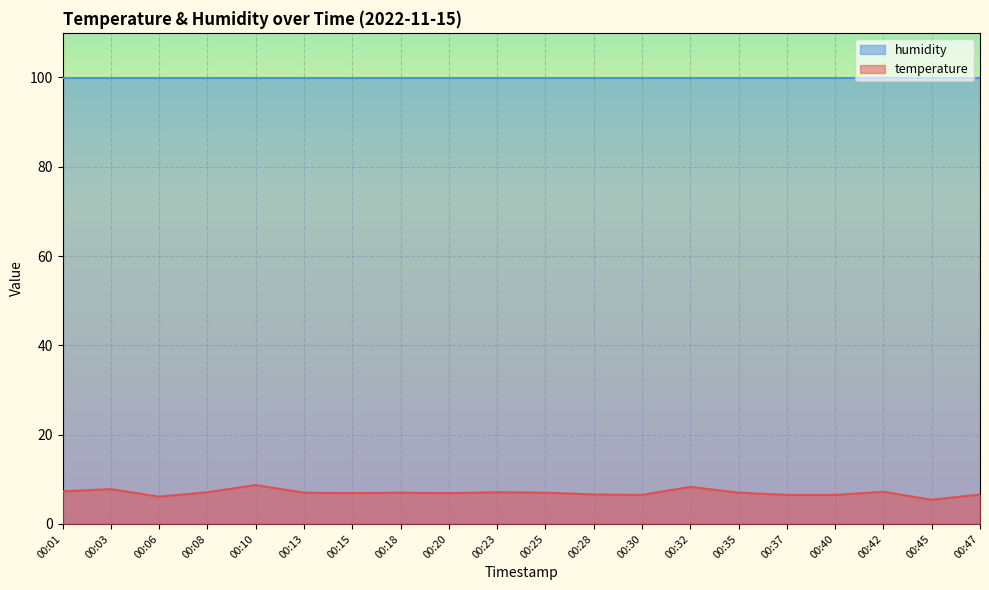

How many data points does each series have?

20